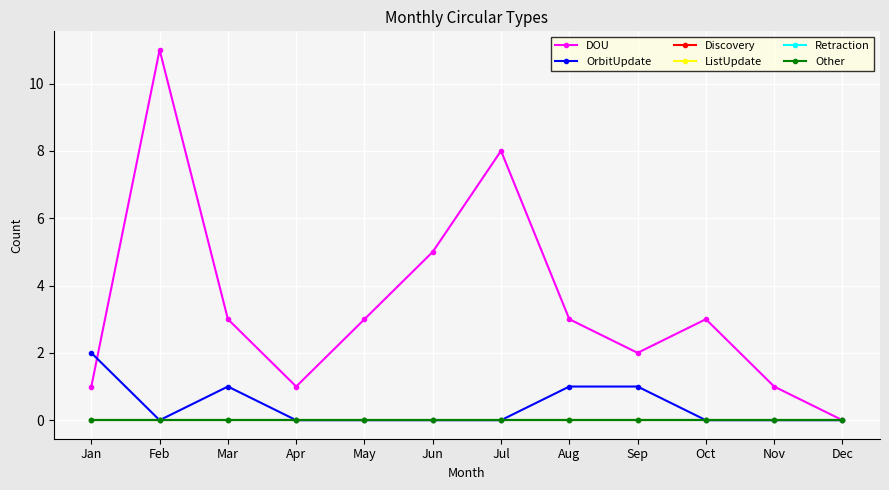

Does the chart have visible grid lines?

Yes